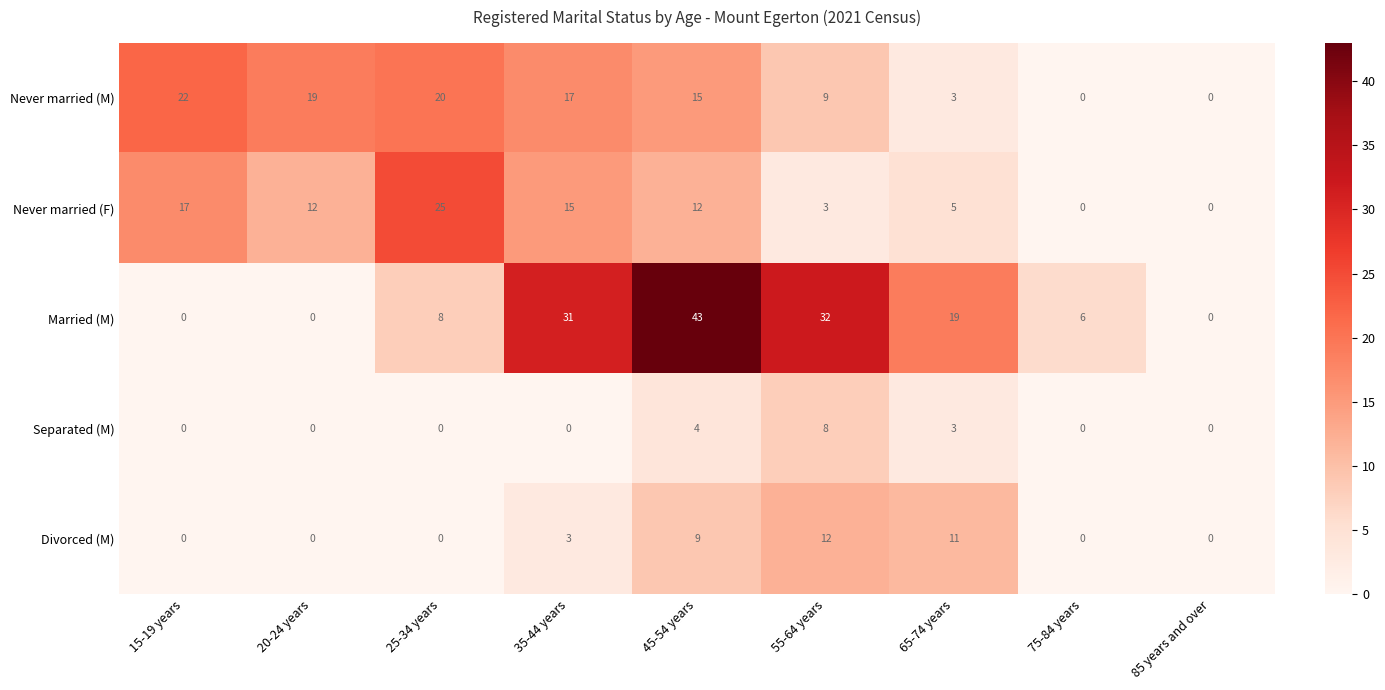

What is the sum of the Never married (M) values at 45-54 years and 35-44 years?

32